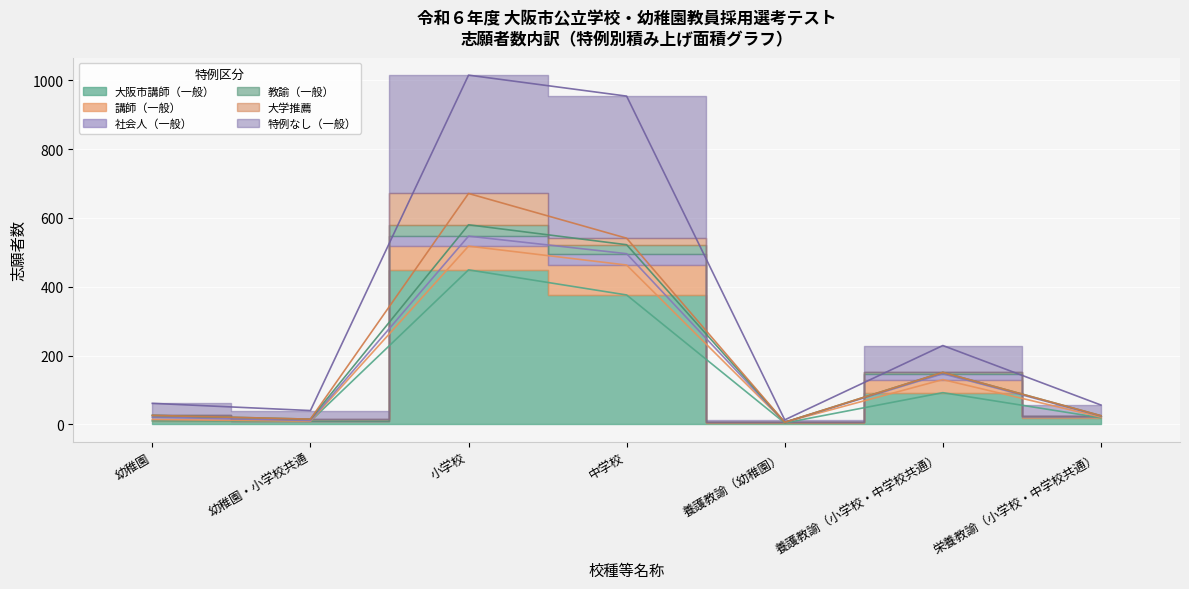

What is the difference between the highest and lowest values at 幼稚園?

51